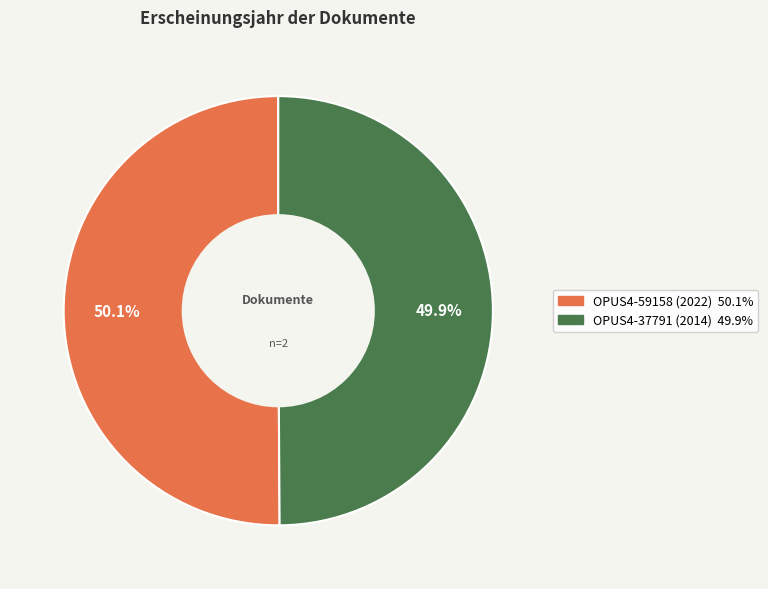

To the nearest percent, what percentage of the pie is OPUS4-37791 (2014)?

50%